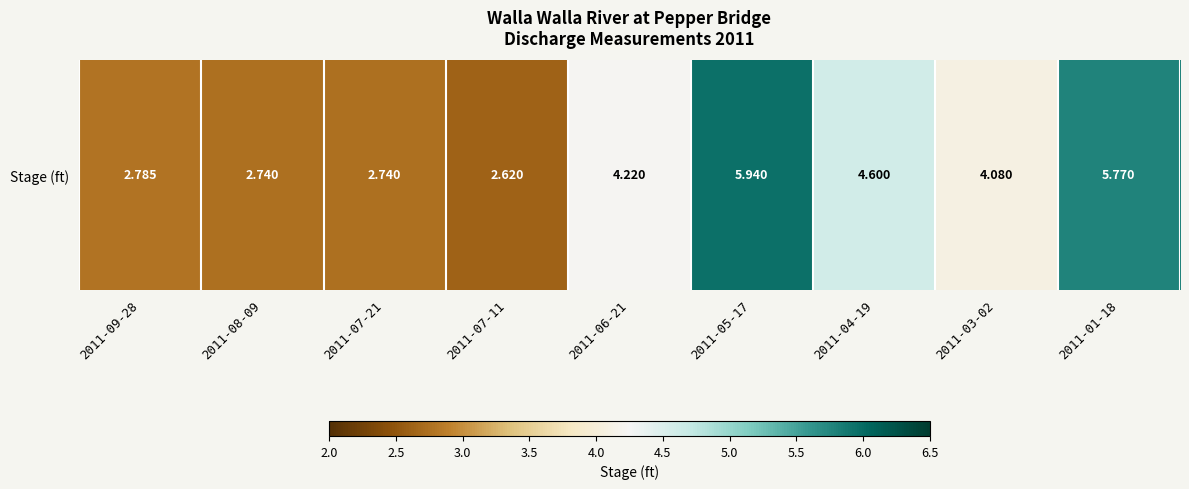

What is the sum of the values at 2011-08-09 and 2011-05-17?

8.7